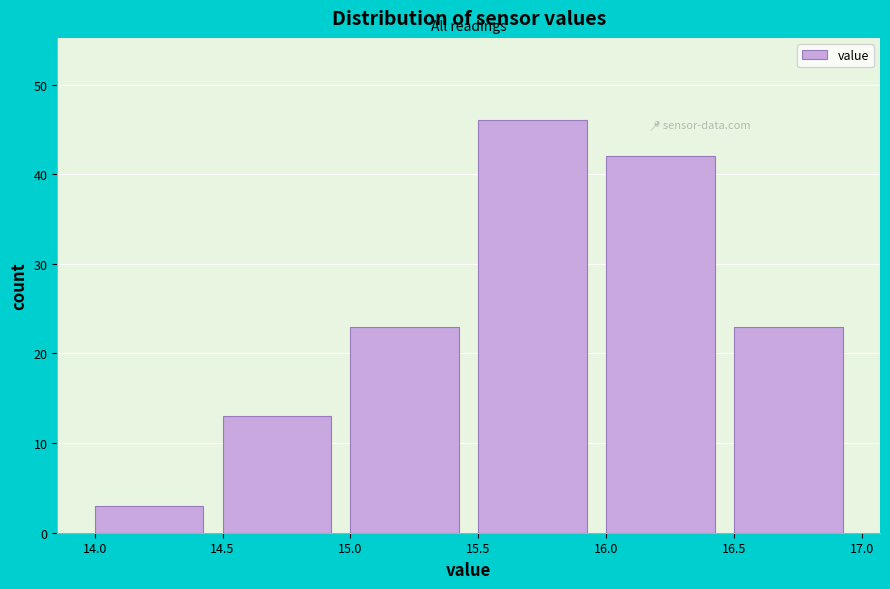

What is the height of the bar covering 15.5 to 16.0 on the x-axis? The values are not printed on the chart, so give them approximately, as read against the axis.

46